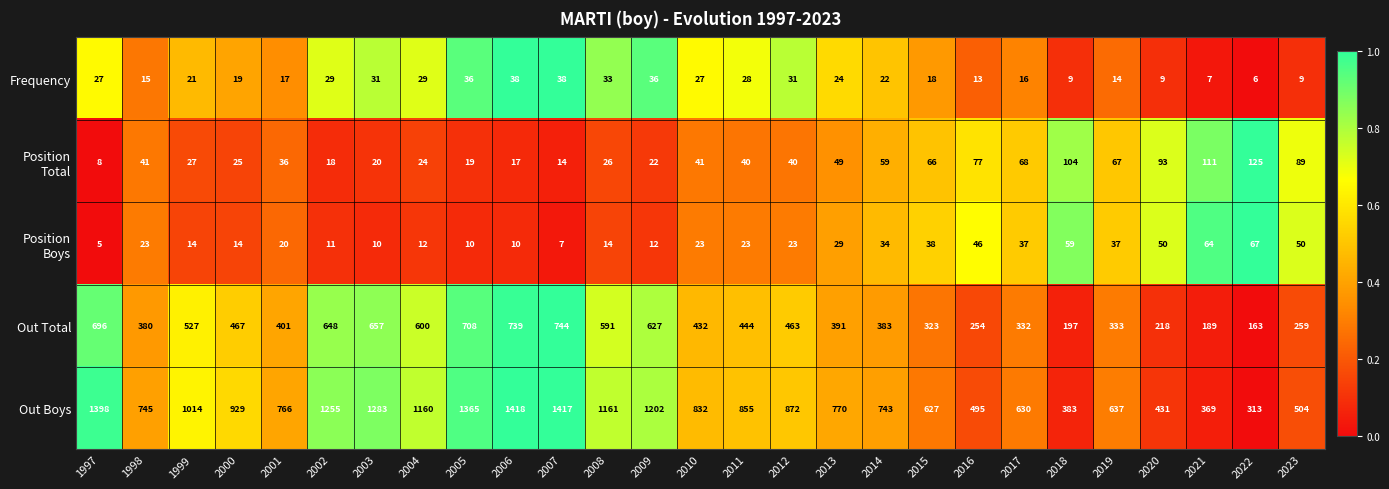

The Out Boys series shows 2388 at 2006. True or false?

False